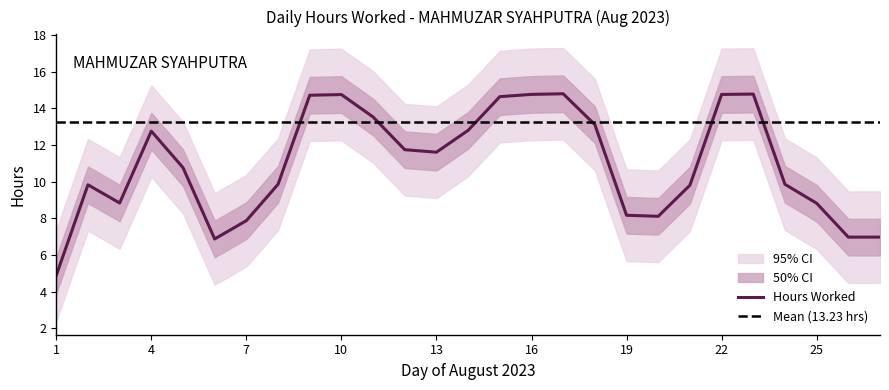

At which label is the value closest to 7?

6